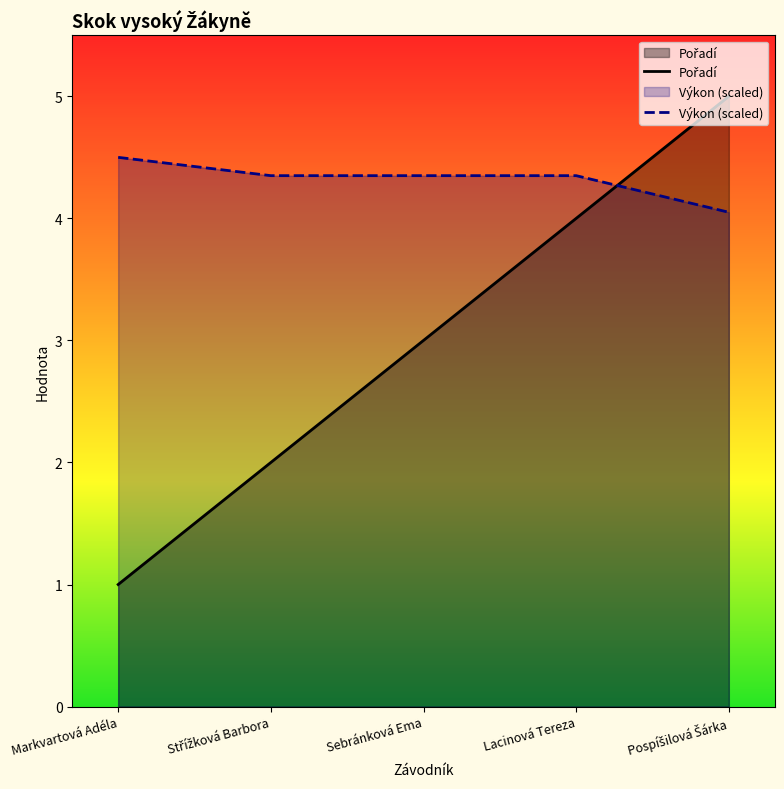

What is the difference between the Pořadí values at Sebránková Ema and Pospíšilová Šárka?

2.0